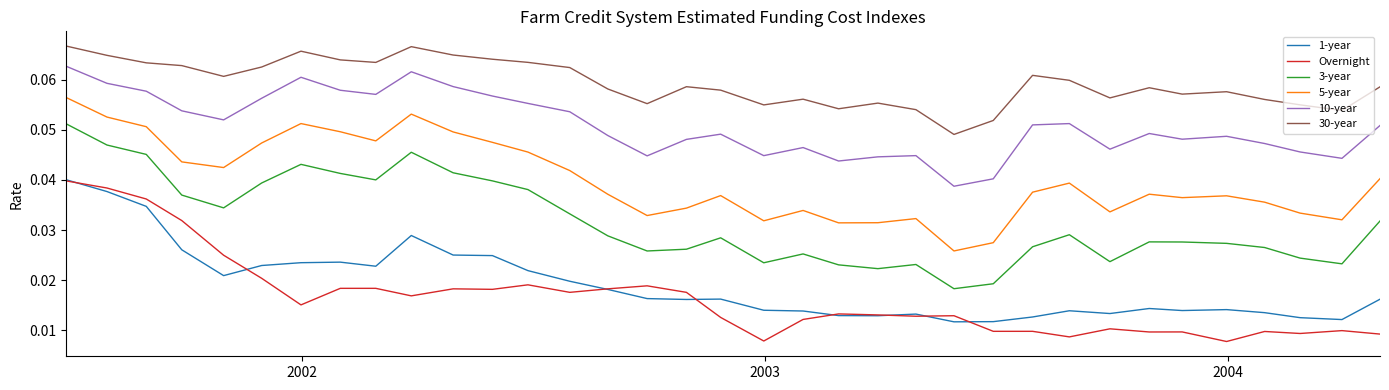

How many distinct data groups are displayed?

6